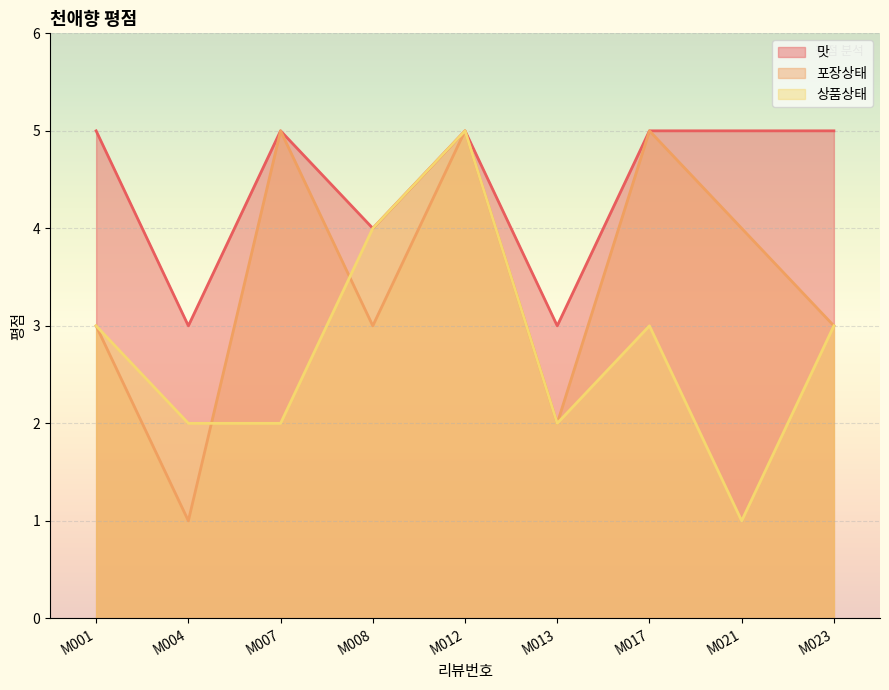

What is the total value across all series at M023?

11